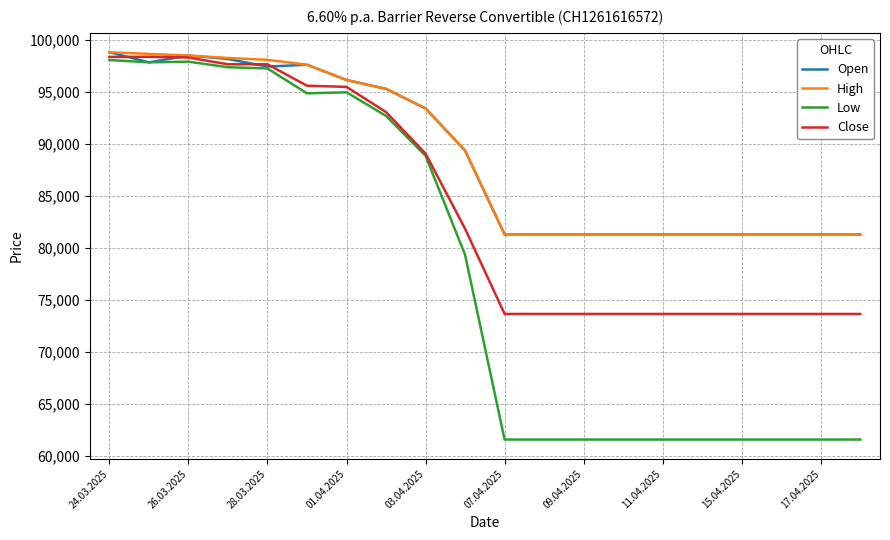

What is the maximum value shown in the chart?

98810